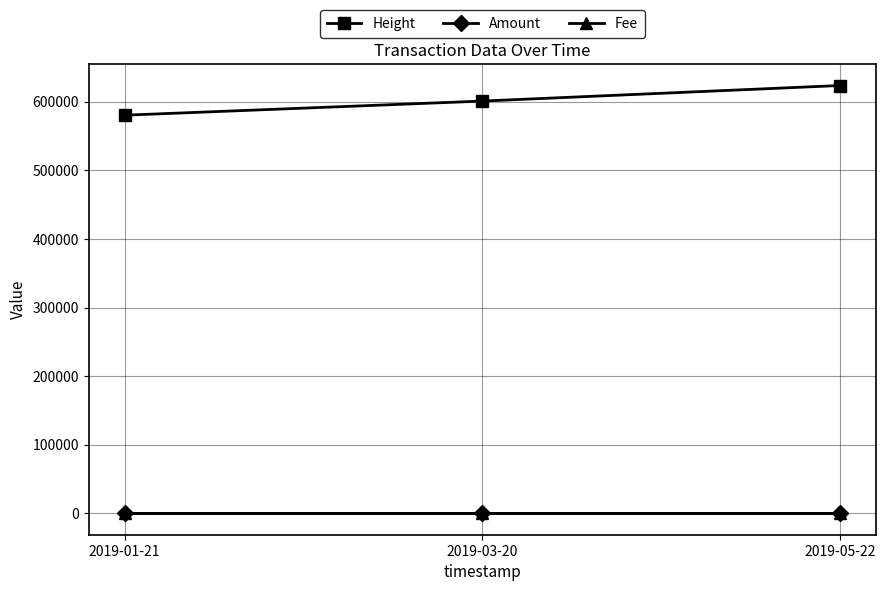

Which label corresponds to the largest value in the chart?

2019-05-22